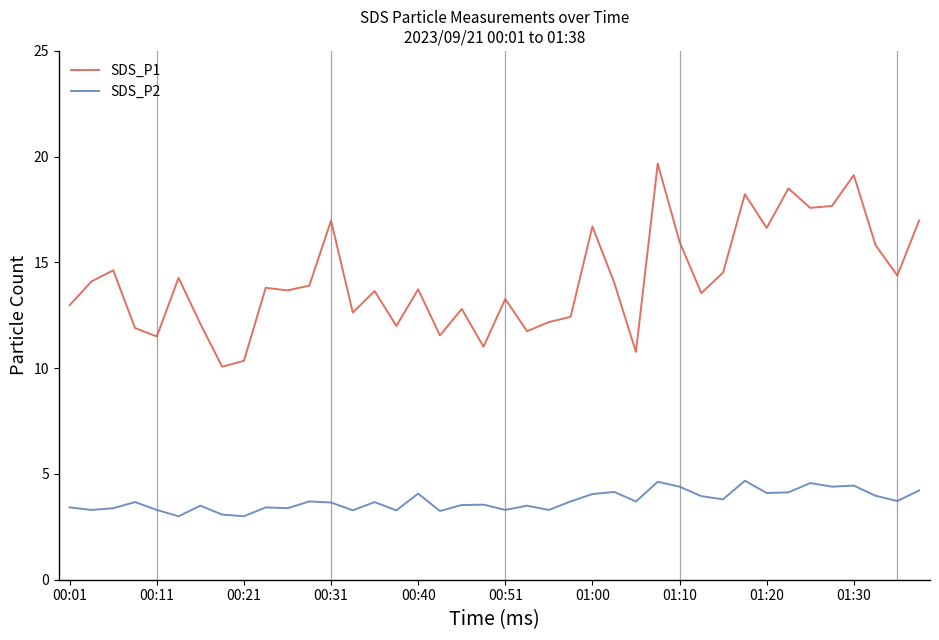

What is the minimum value shown in the chart?

3.0